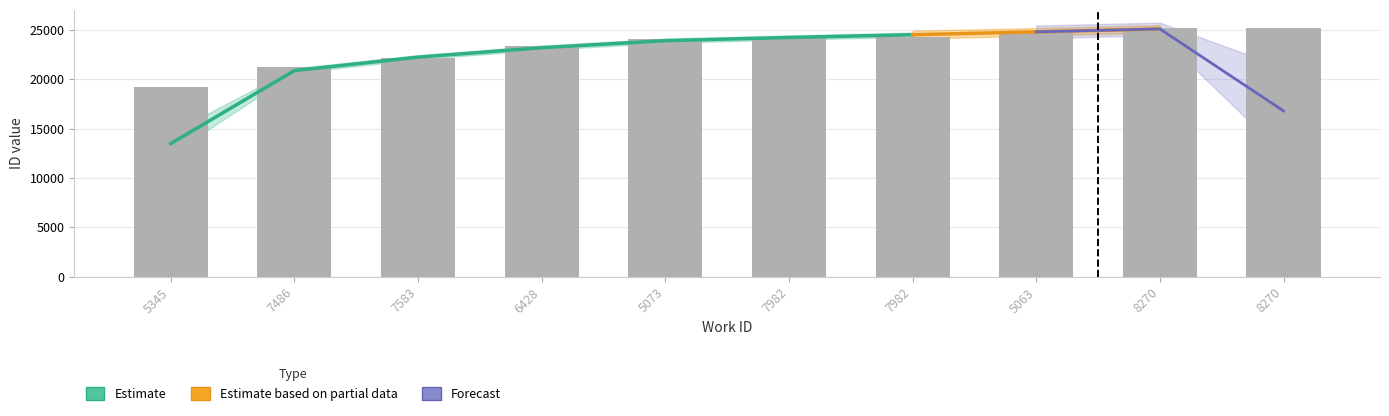

Which category has the highest value across all series?

8270